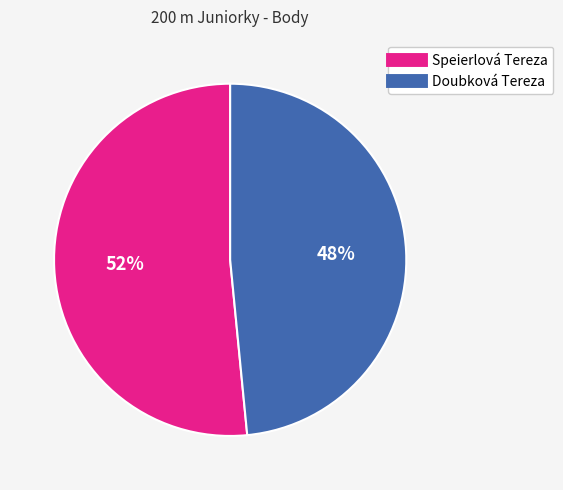

What is the ratio of the value at Doubková Tereza to the value at Speierlová Tereza?

0.9